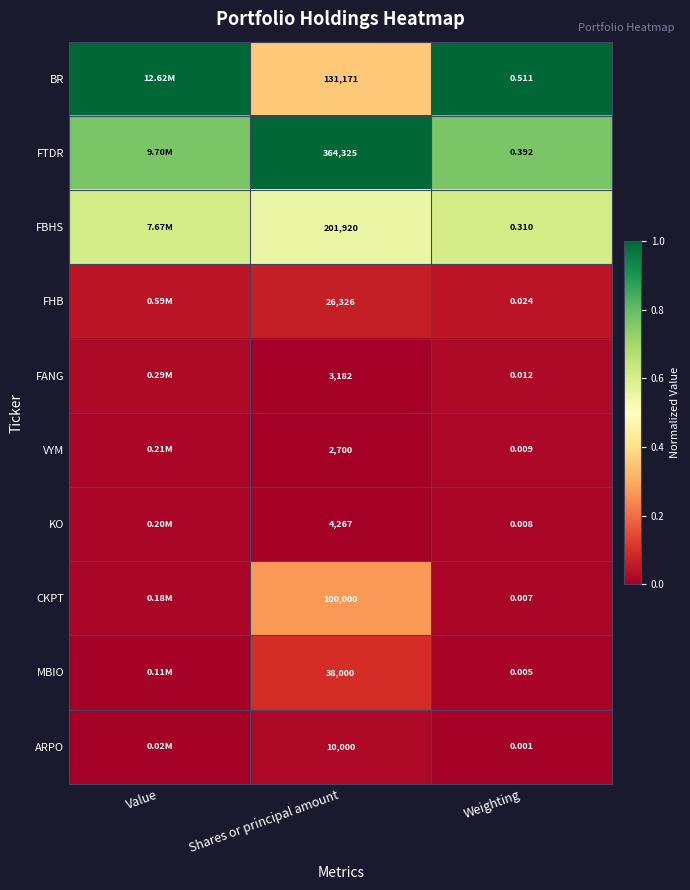

What is the maximum value shown in the chart?

1.0